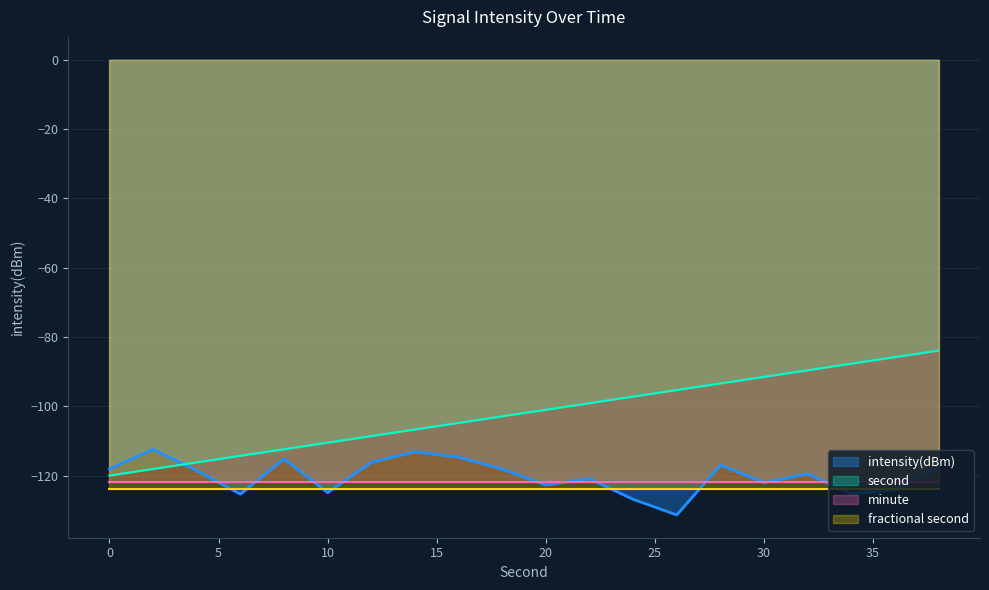

What is the sum of all second values?

-2039.4